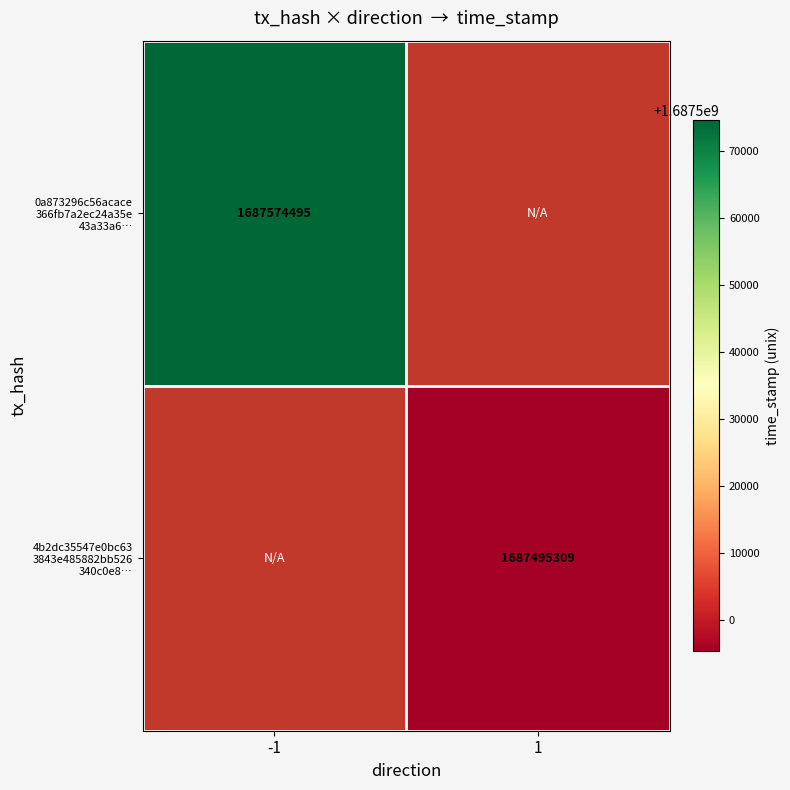

List the series in order of their peak value, highest first.

0a873296c56acace 366fb7a2ec24a35e 43a33a6…, 4b2dc35547e0bc63 3843e485882bb526 340c0e8…